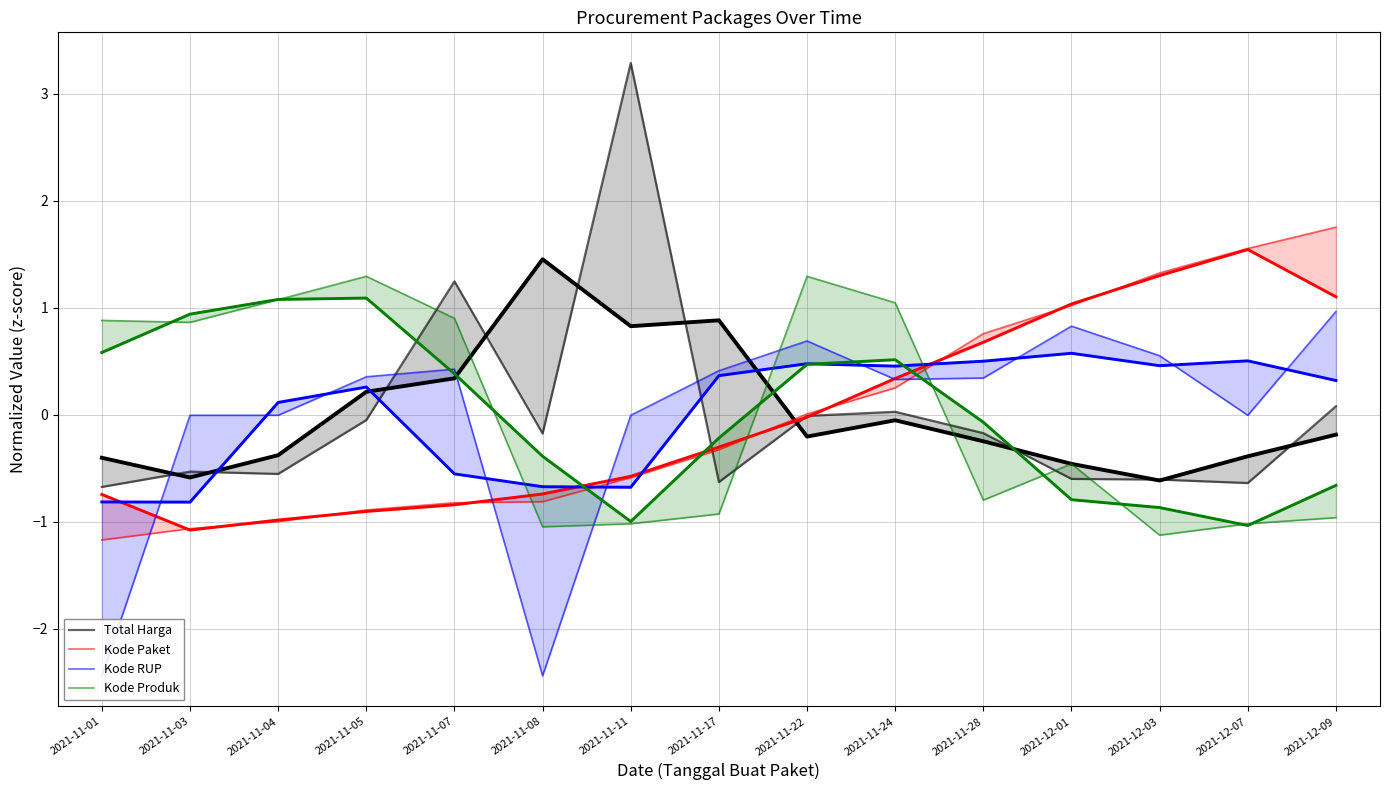

At which category does Kode Produk reach its first local peak?

2021-11-05